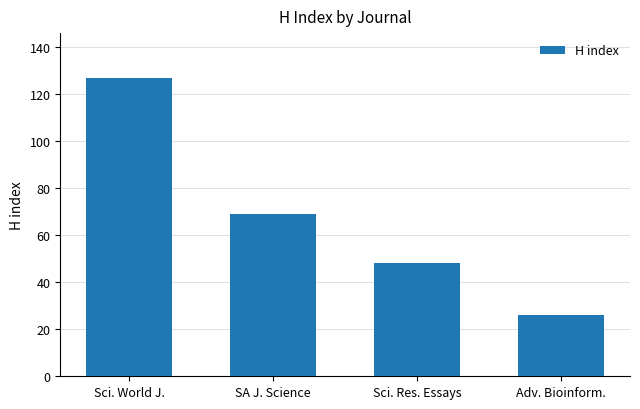

Which has a higher value, Adv. Bioinform. or Sci. World J.?

Sci. World J.